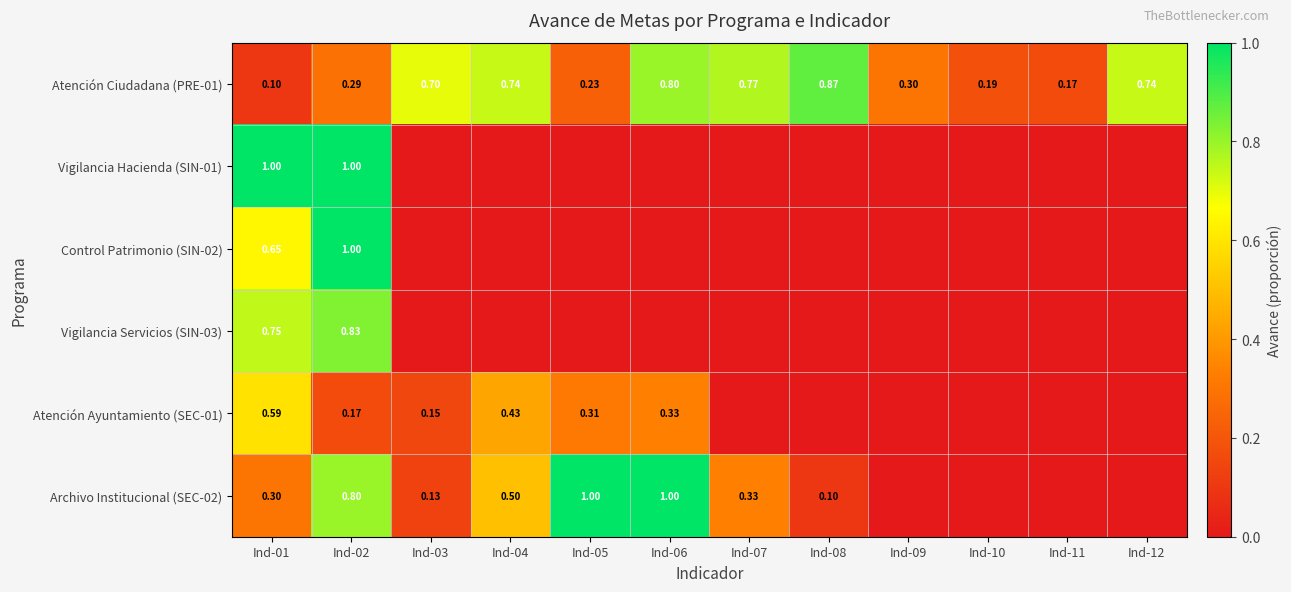

Is it true that Vigilancia Hacienda (SIN-01) equals 0.0 at Ind-09?

True